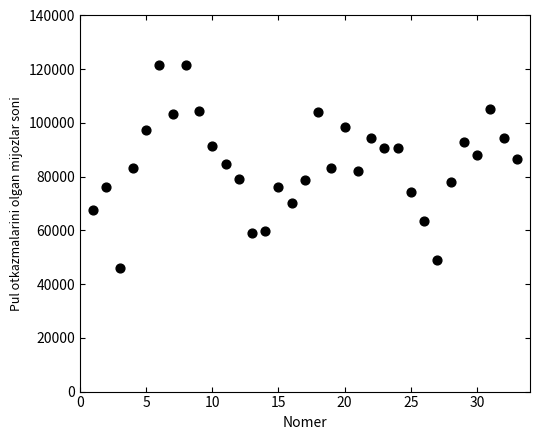

What is the range of X values (max minus min)?

32